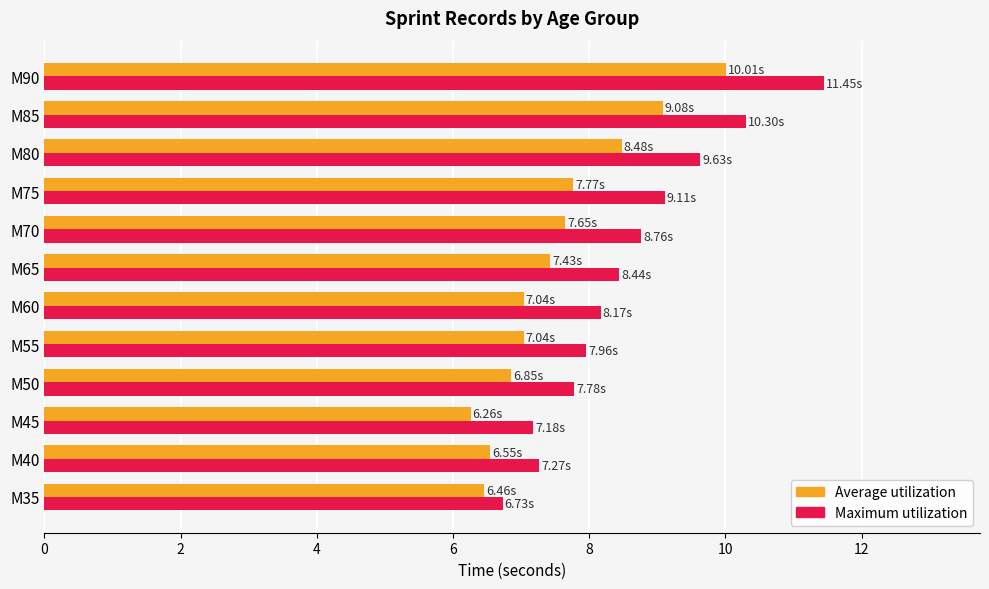

What is the total value across all series at M75?

16.9